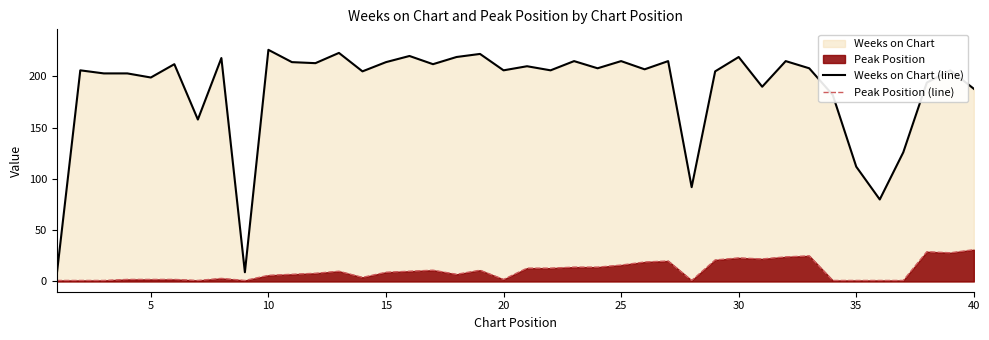

What is the average value of the Peak Position (line) series?

10